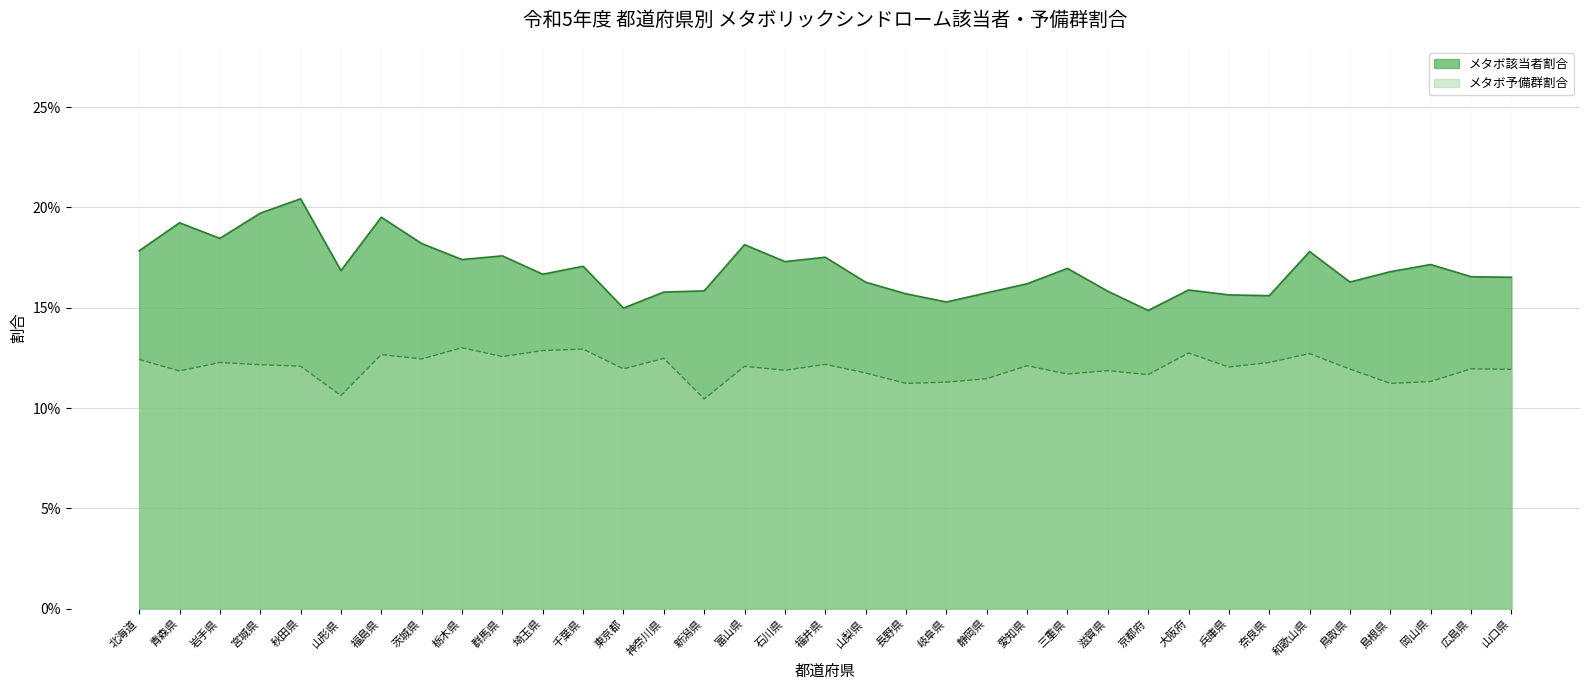

How many メタボ予備群割合 values are between 0 and 1?

35